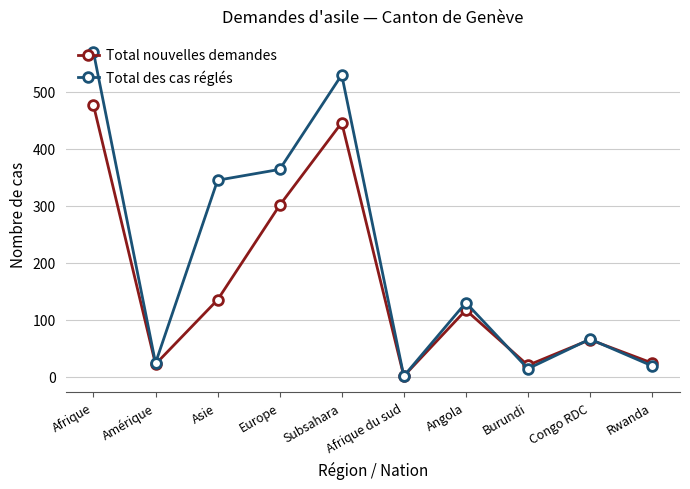

Where is Total des cas réglés nearest to the value 285?

Asie